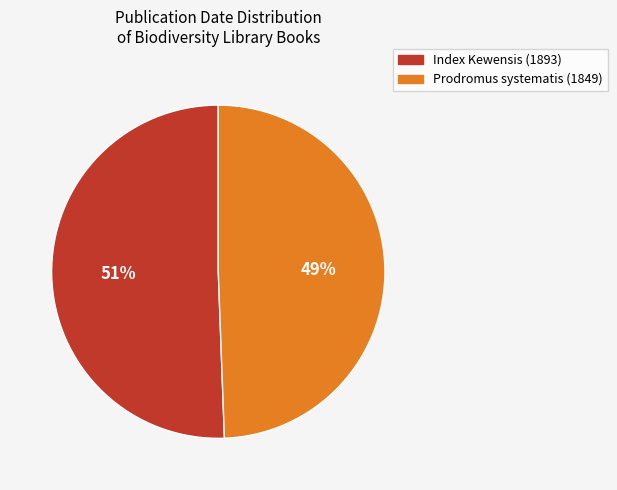

The Index Kewensis (1893) slice represents 51% of the pie. True or false?

True